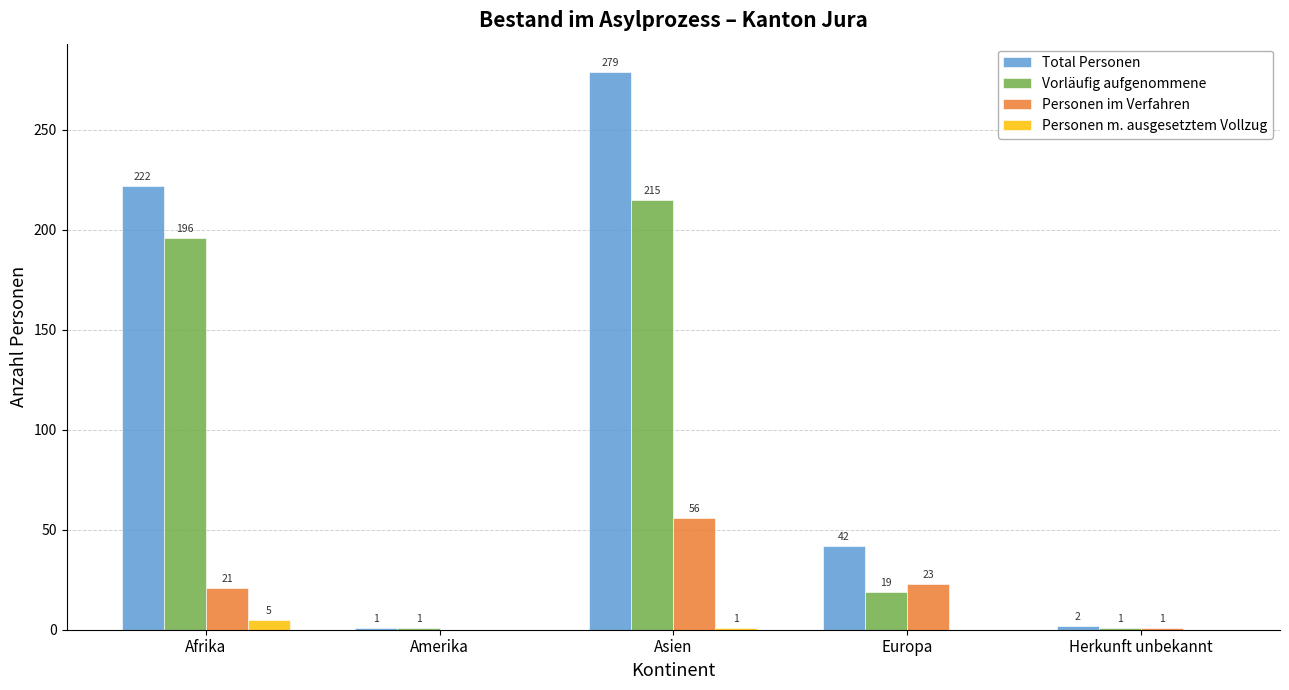

Reading left to right, transcribe all the data shown in this chart.

Total Personen: 222	1	279	42	2
Vorläufig aufgenommene: 196	1	215	19	1
Personen im Verfahren: 21	0	56	23	1
Personen m. ausgesetztem Vollzug: 5	0	1	0	0